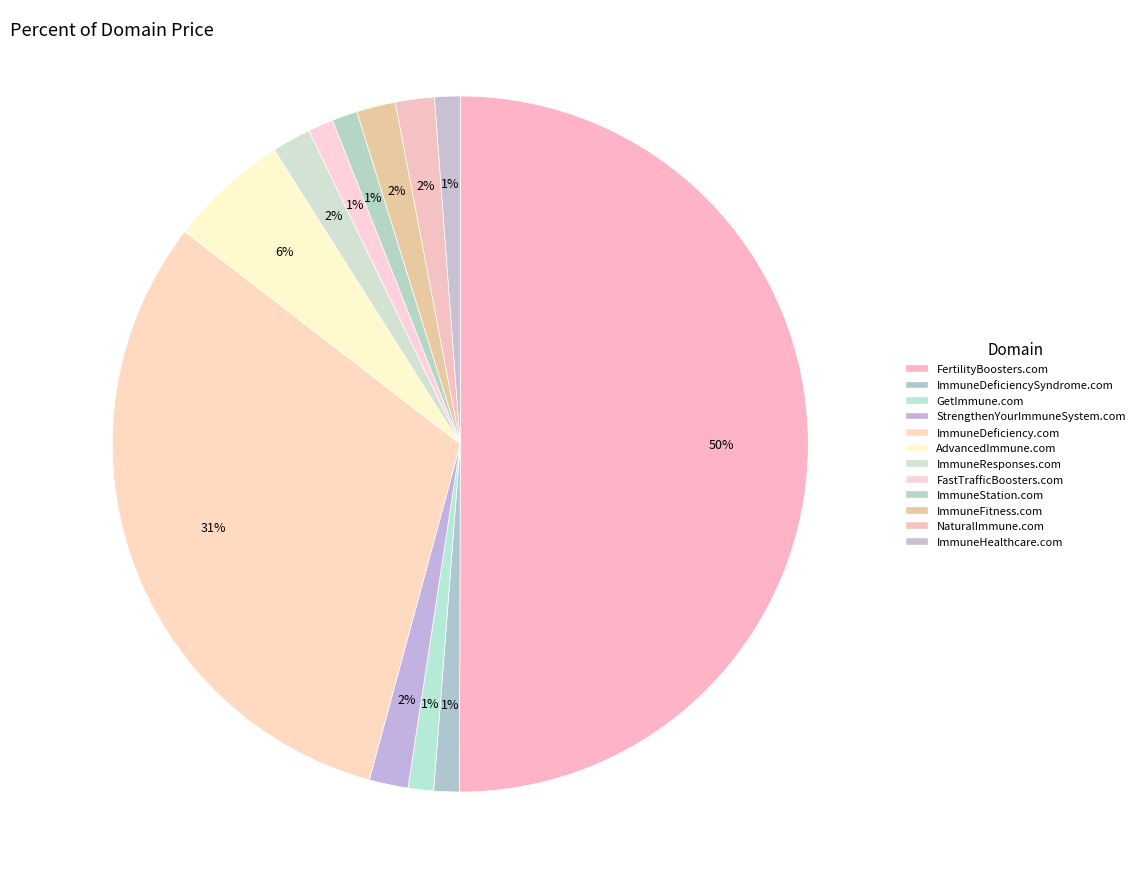

Approximately how many times larger is the value at StrengthenYourImmuneSystem.com compared to ImmuneDeficiencySyndrome.com?

1.5